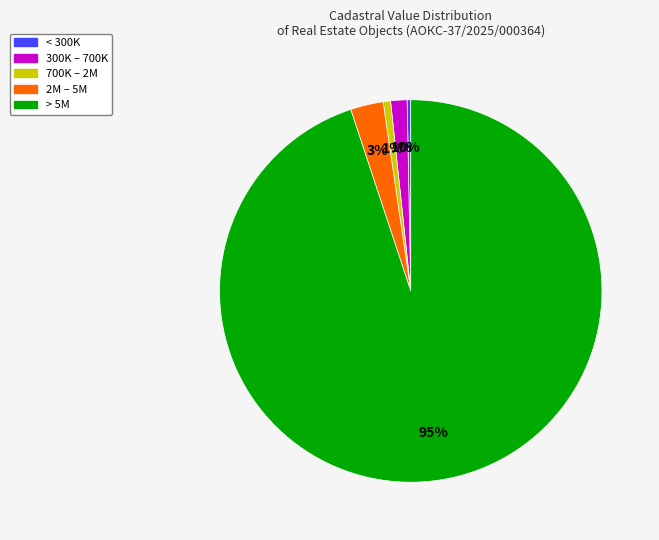

Is there any slice that represents more than half of the pie?

Yes